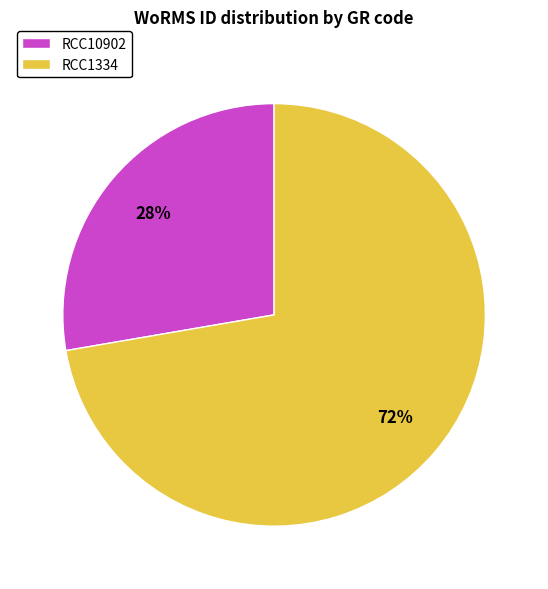

Approximately how many times larger is the value at RCC1334 compared to RCC10902?

2.6